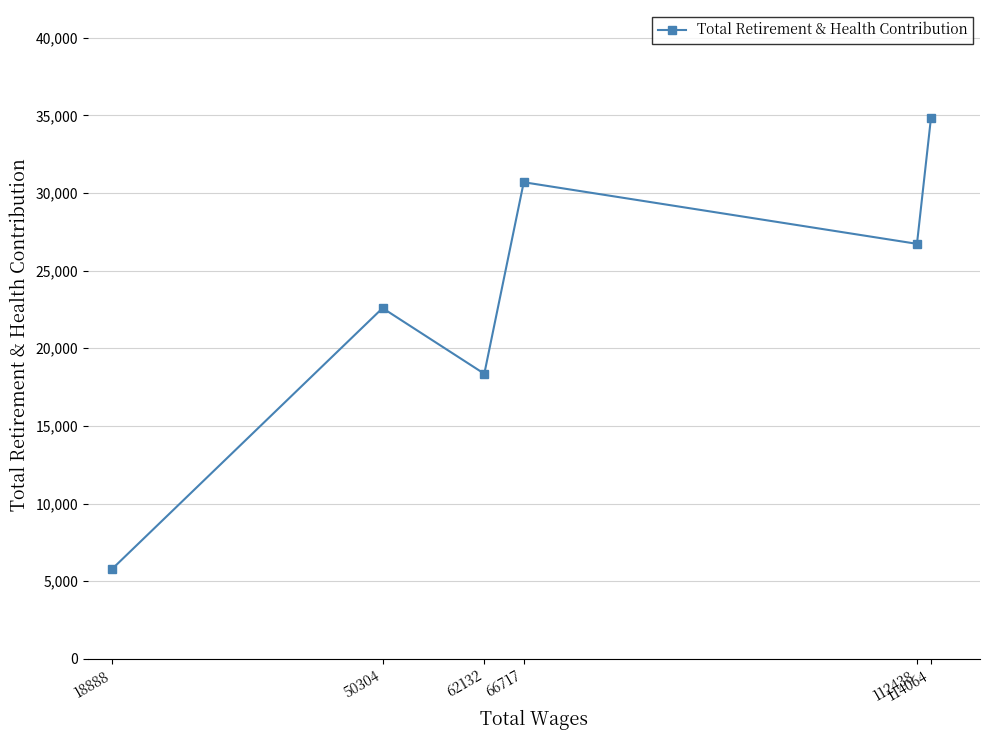

Does the chart have visible grid lines?

Yes